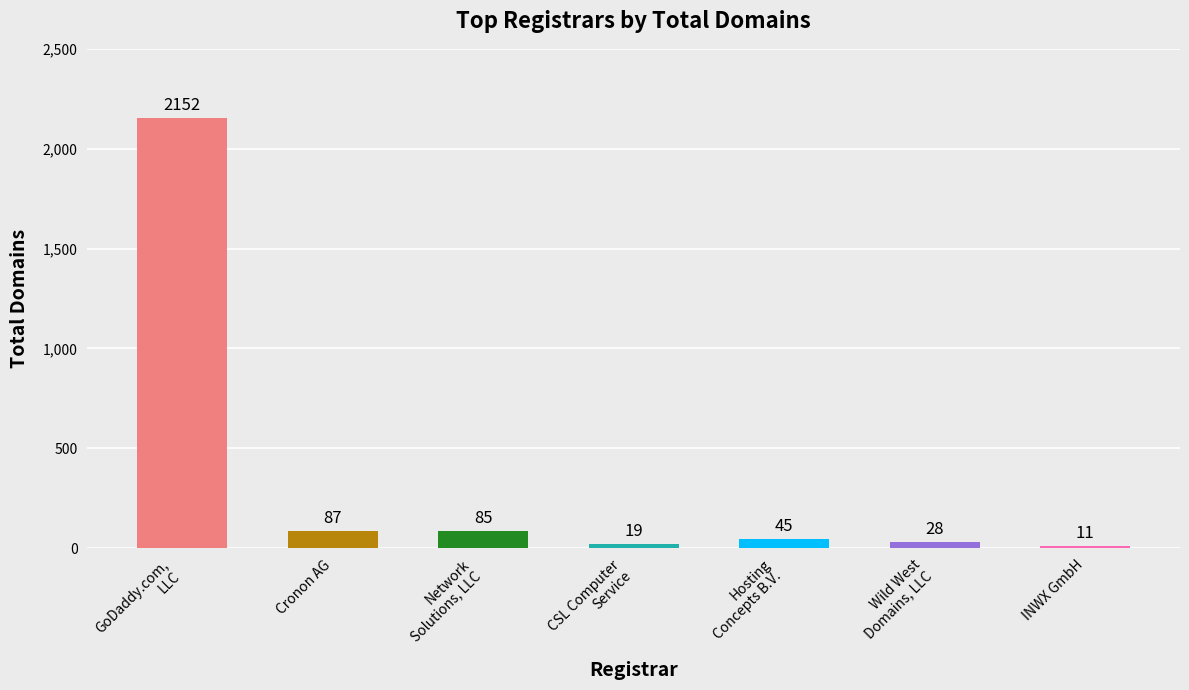

How many series are shown in this chart?

1